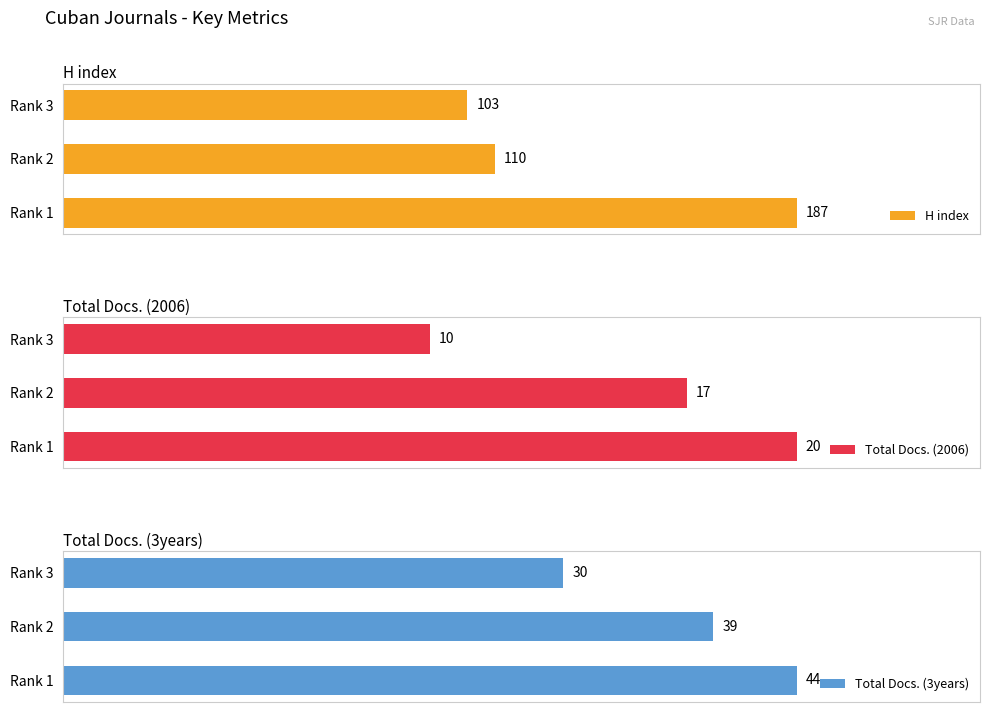

Rank the categories by Total Docs. (2006) value from lowest to highest.

Rank 3, Rank 2, Rank 1